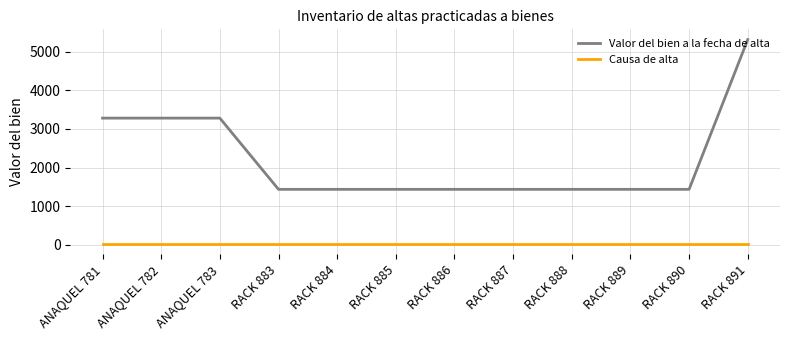

At which category is the sum across all series the highest?

RACK 891